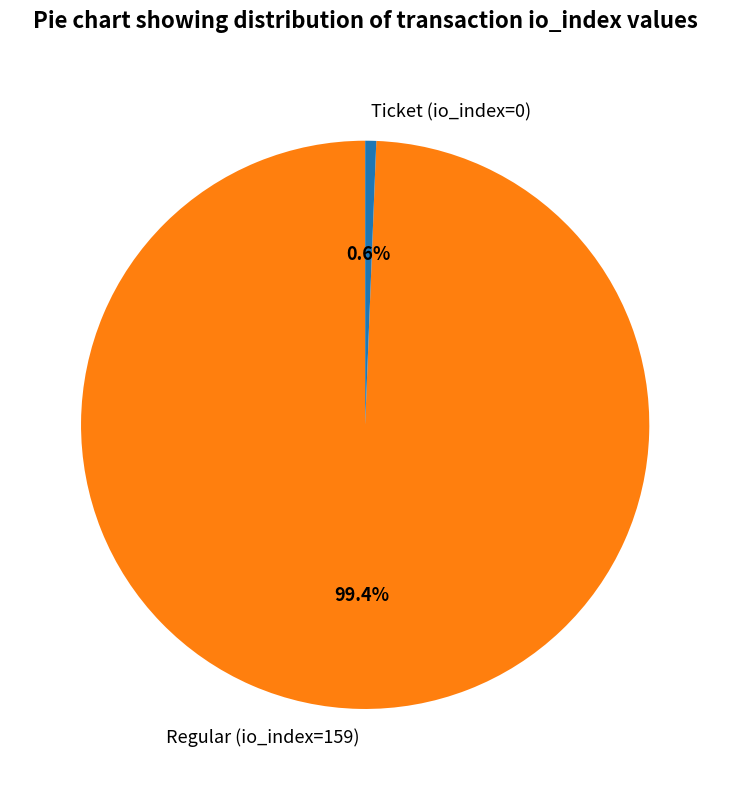

The Ticket (io_index=0) slice represents 15% of the pie. True or false?

False